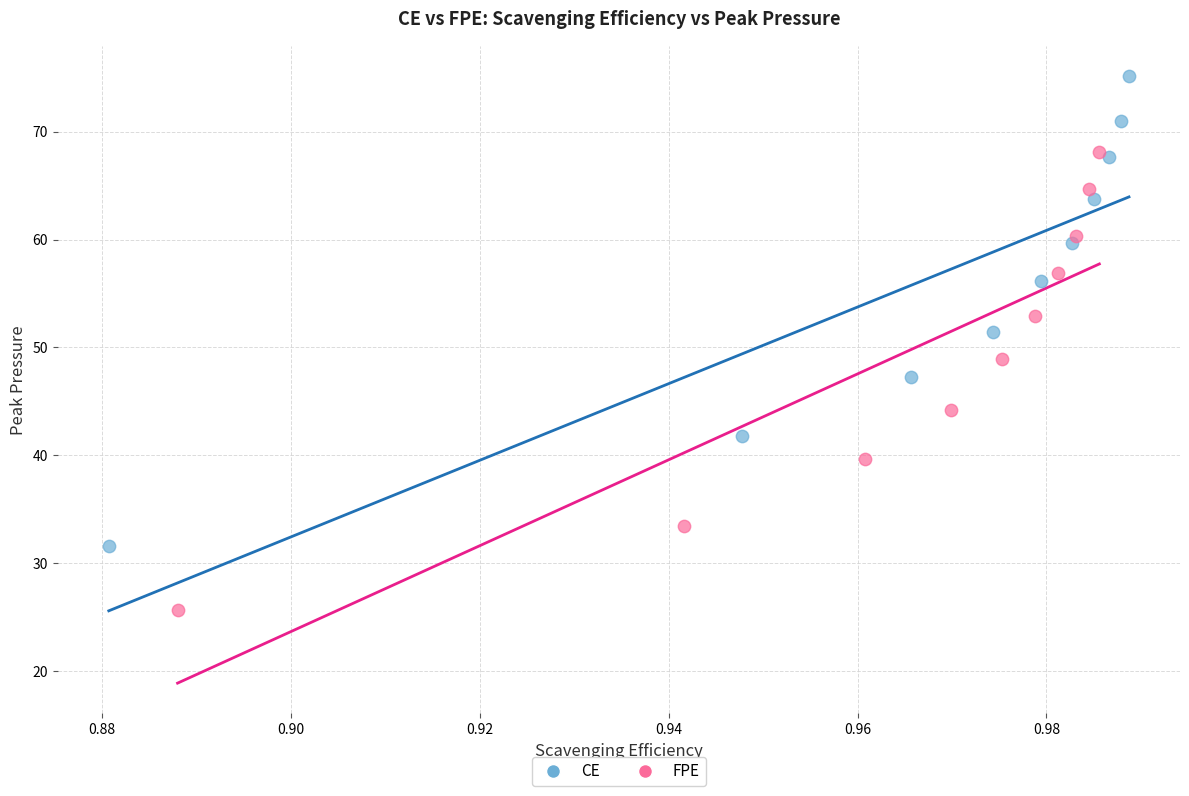

Which series reaches the minimum Y coordinate?

FPE